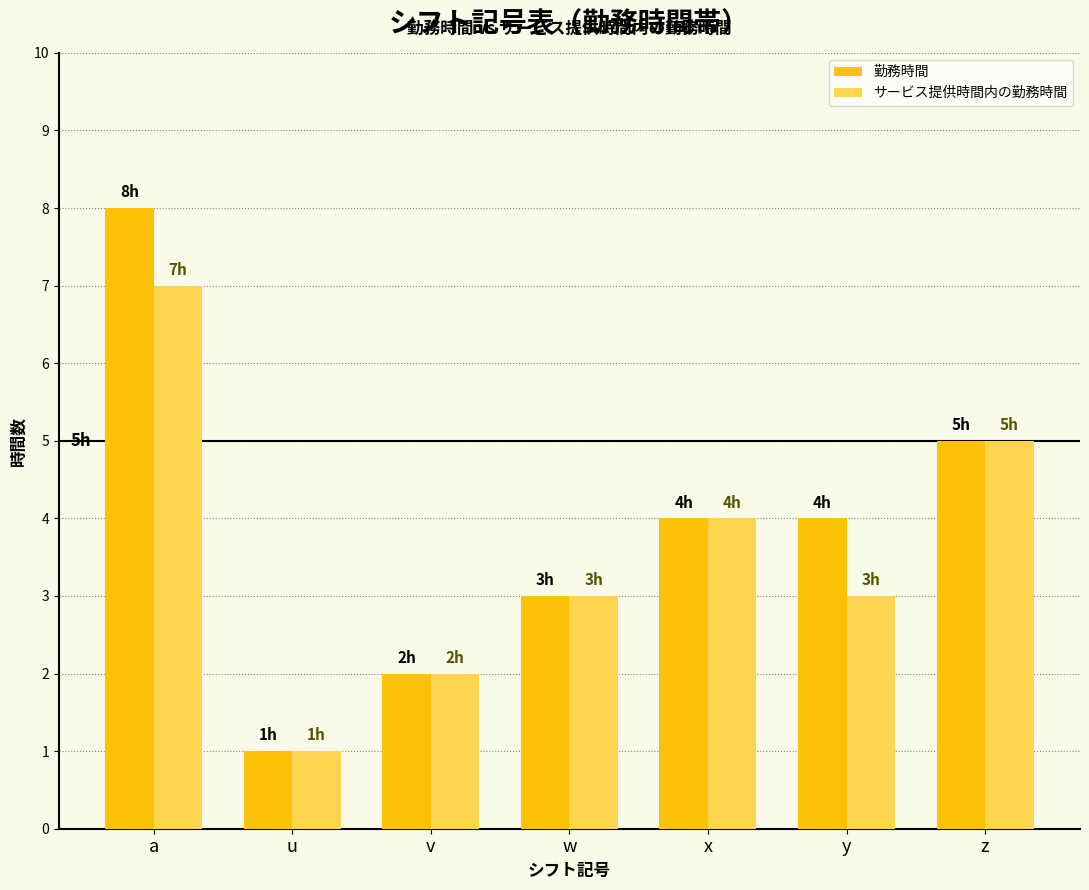

What position from the left is z?

7